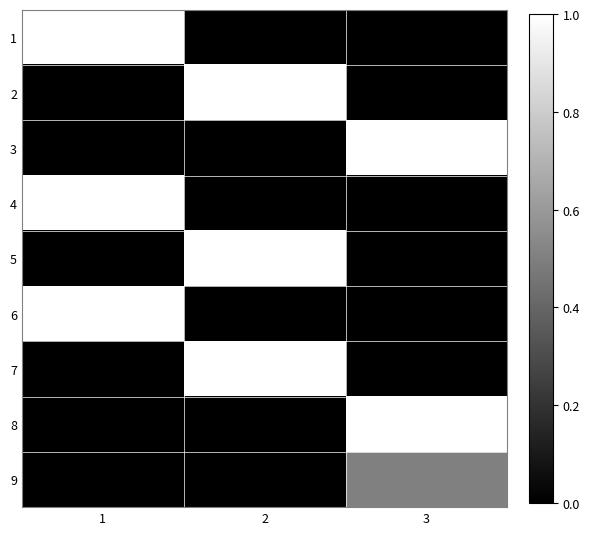

At how many categories does at least one series exceed 0?

3